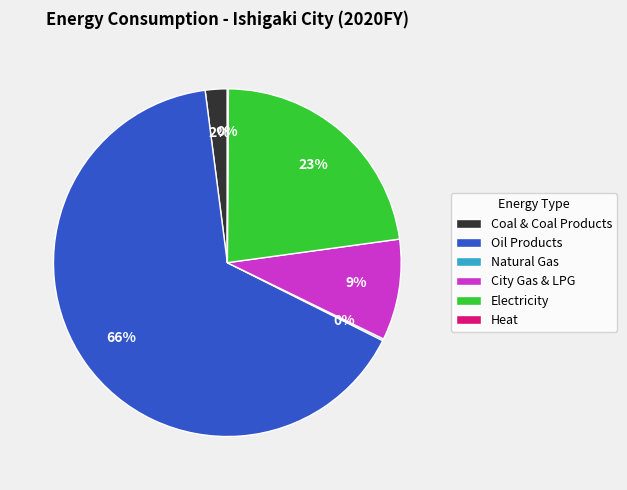

To the nearest percent, what is the average slice percentage?

17%